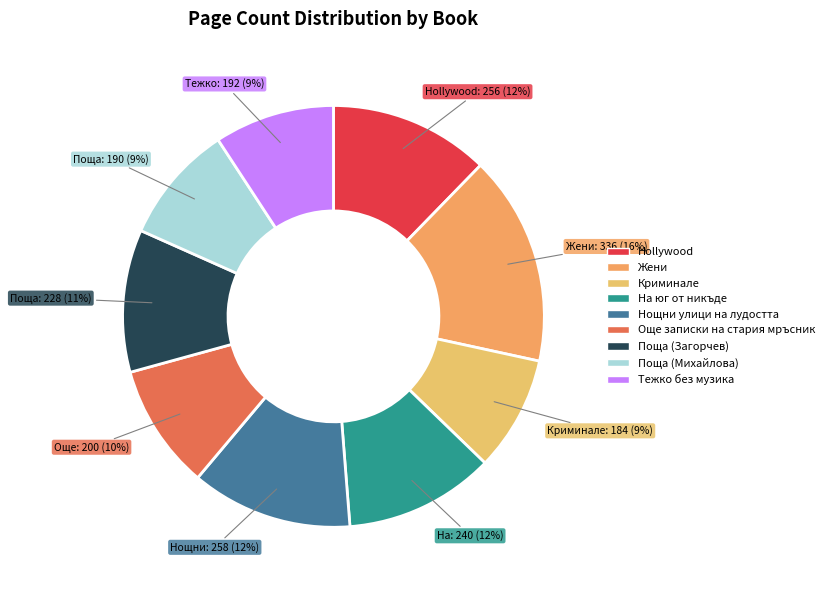

True or false: Hollywood accounts for 12% of the total.

True